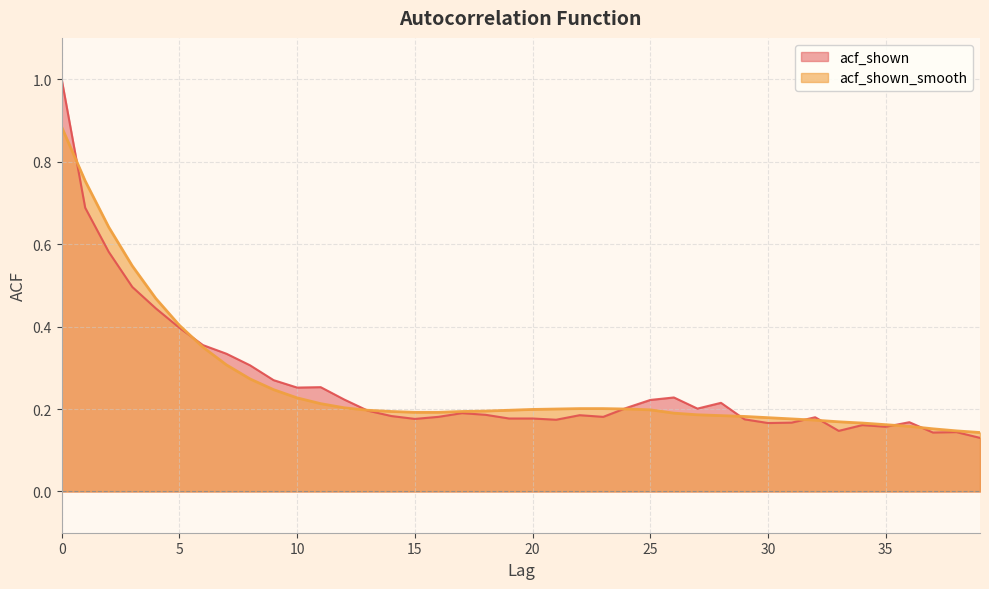

What is the greatest value displayed?

1.0